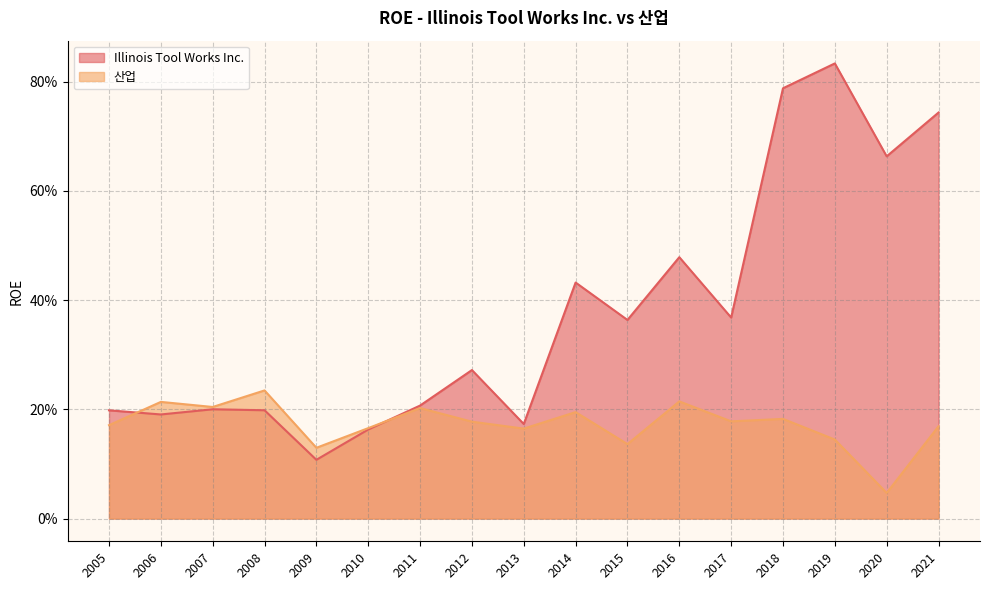

Is it true that Illinois Tool Works Inc. equals 0.8 at 2018?

True